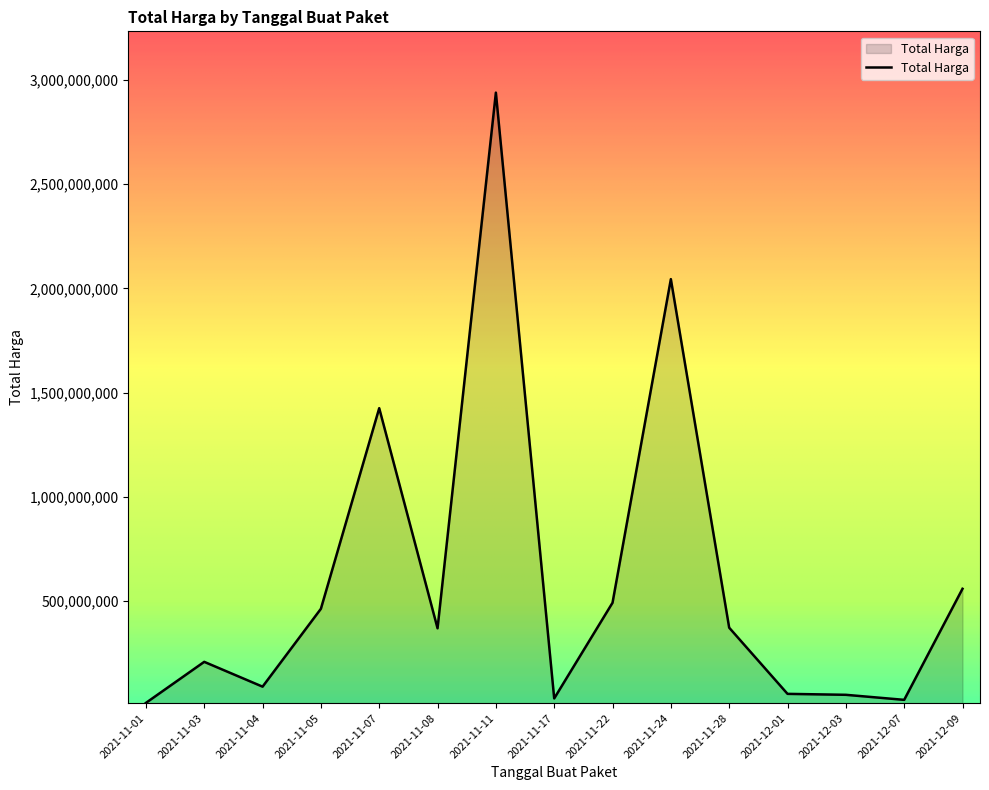

What is the greatest value displayed?

2938963240